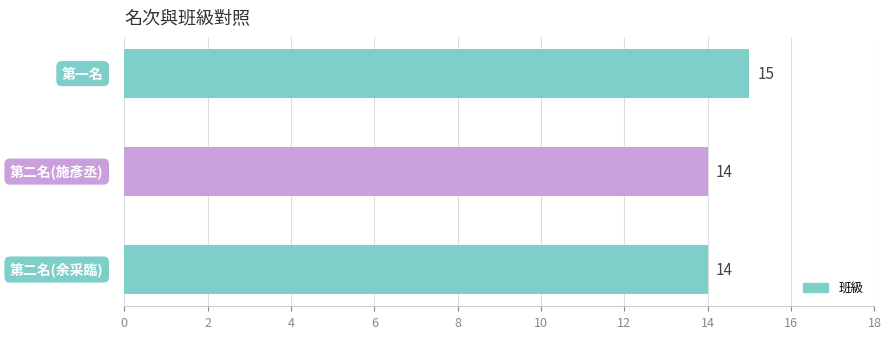

What is the sum of all values?

43